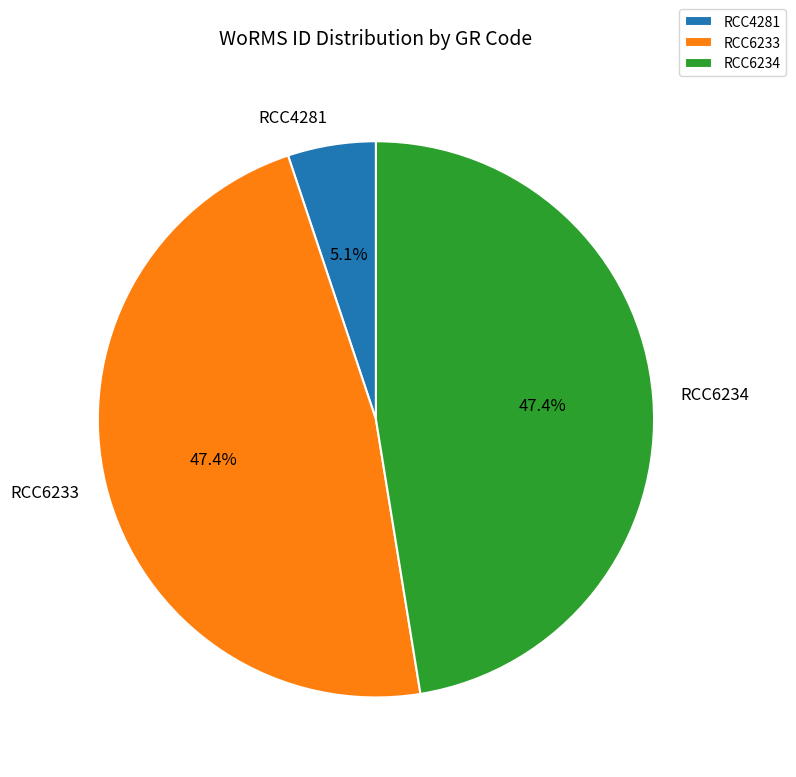

True or false: RCC4281 accounts for 5% of the total.

True